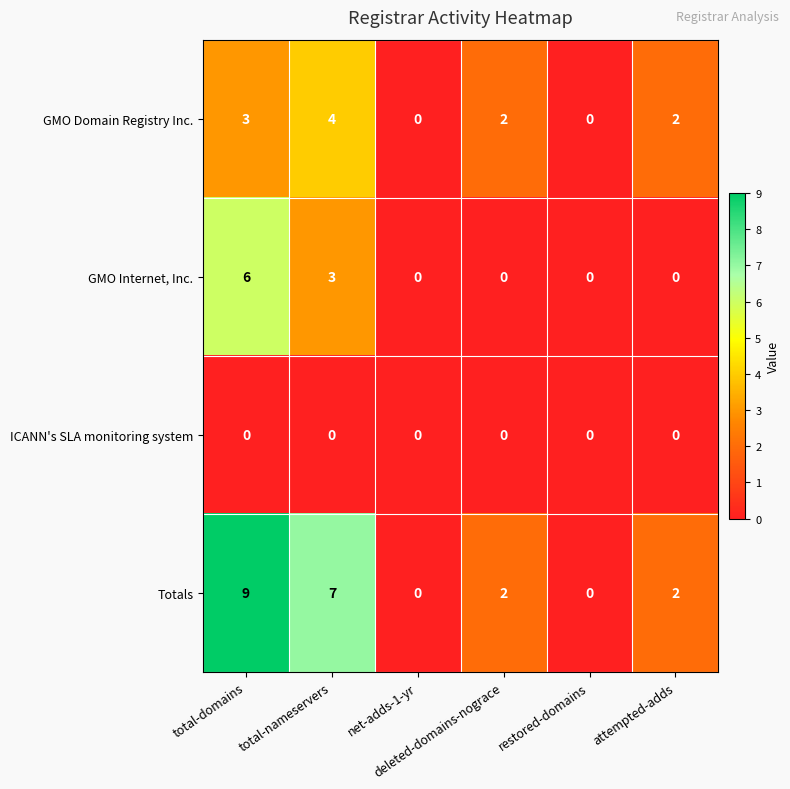

What is the greatest value displayed?

9